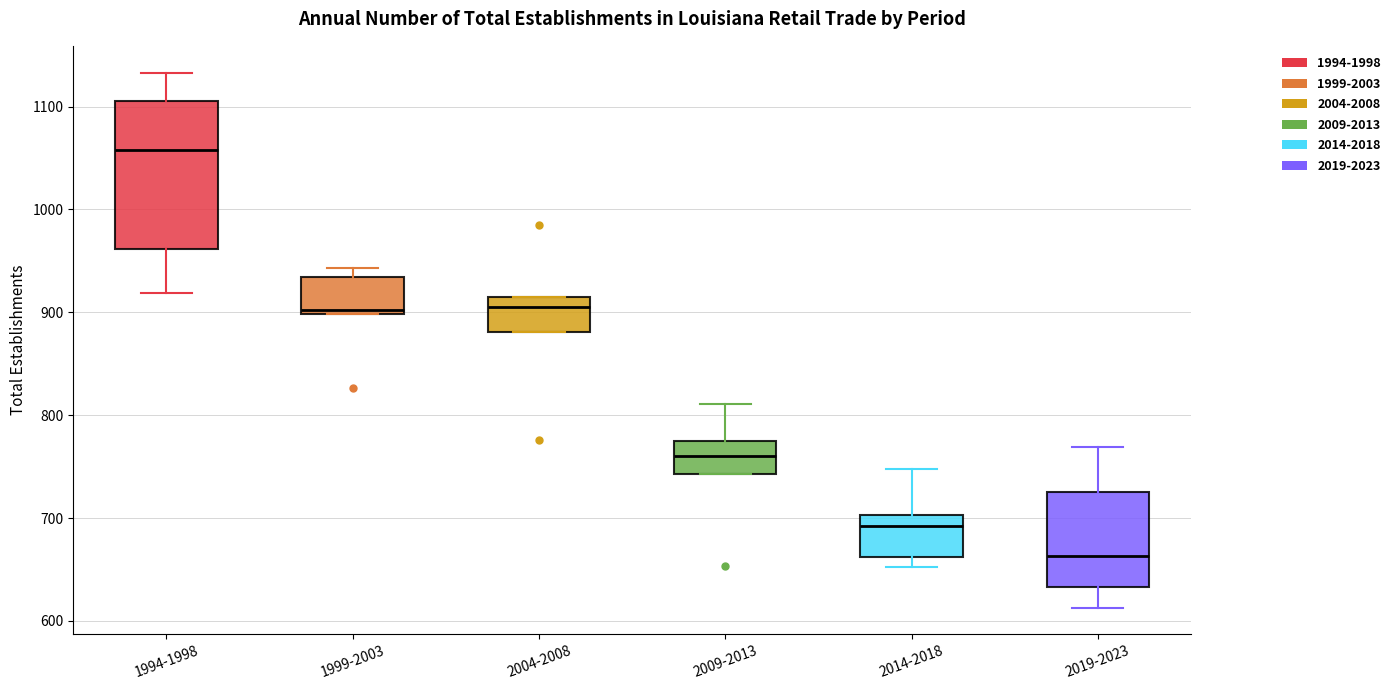

Reading left to right, transcribe this box plot: for each box, give where its median line is, the range the box spans, and where its two whiskers end, as read against the y-axis. The values are not printed on the chart, so give them approximately, as read against the axis.

1994-1998: median 1060, box 960 to 1110, whiskers 920 to 1130
1999-2003: median 900 (just above the box's lower edge), box 900 to 930, whiskers 900 to 940
2004-2008: median 910, box 880 to 920, whiskers 880 to 920
2009-2013: median 760, box 740 to 780, whiskers 740 to 810
2014-2018: median 690, box 660 to 700, whiskers 650 to 750
2019-2023: median 660, box 630 to 730, whiskers 610 to 770